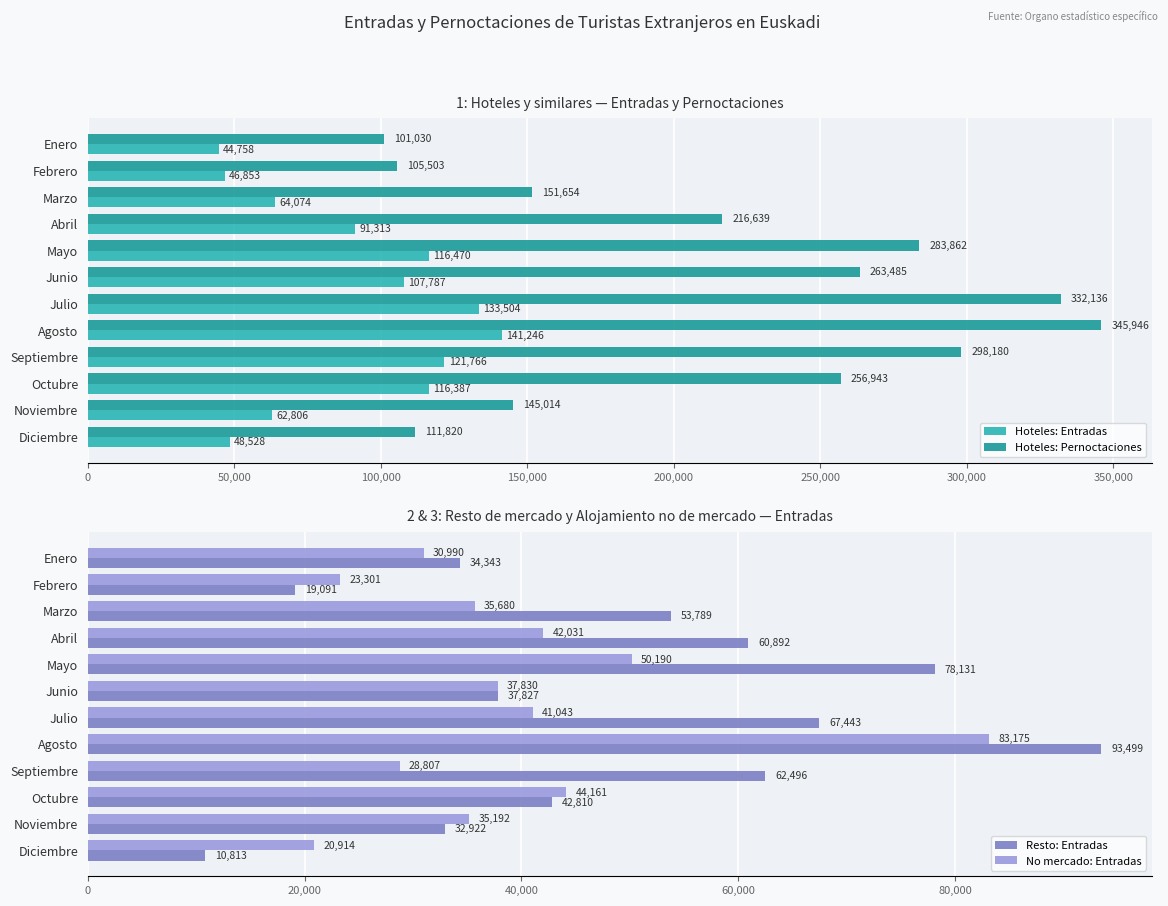

How many bars are there in total?

48